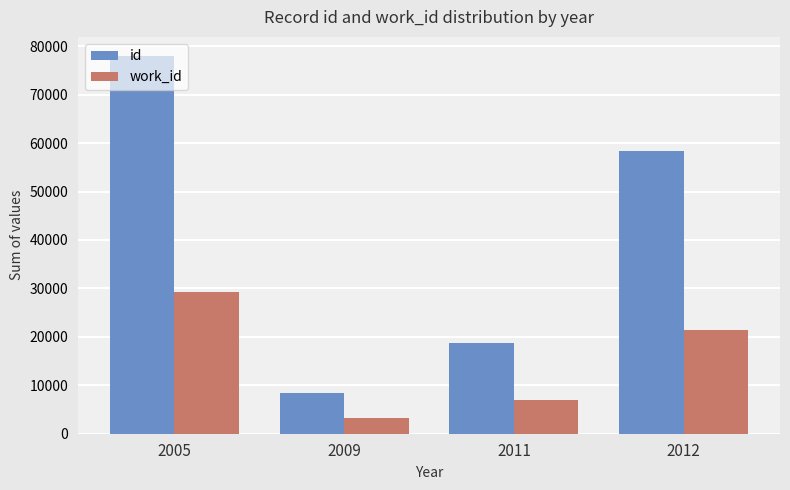

Is it true that id equals 8463 at 2009?

True